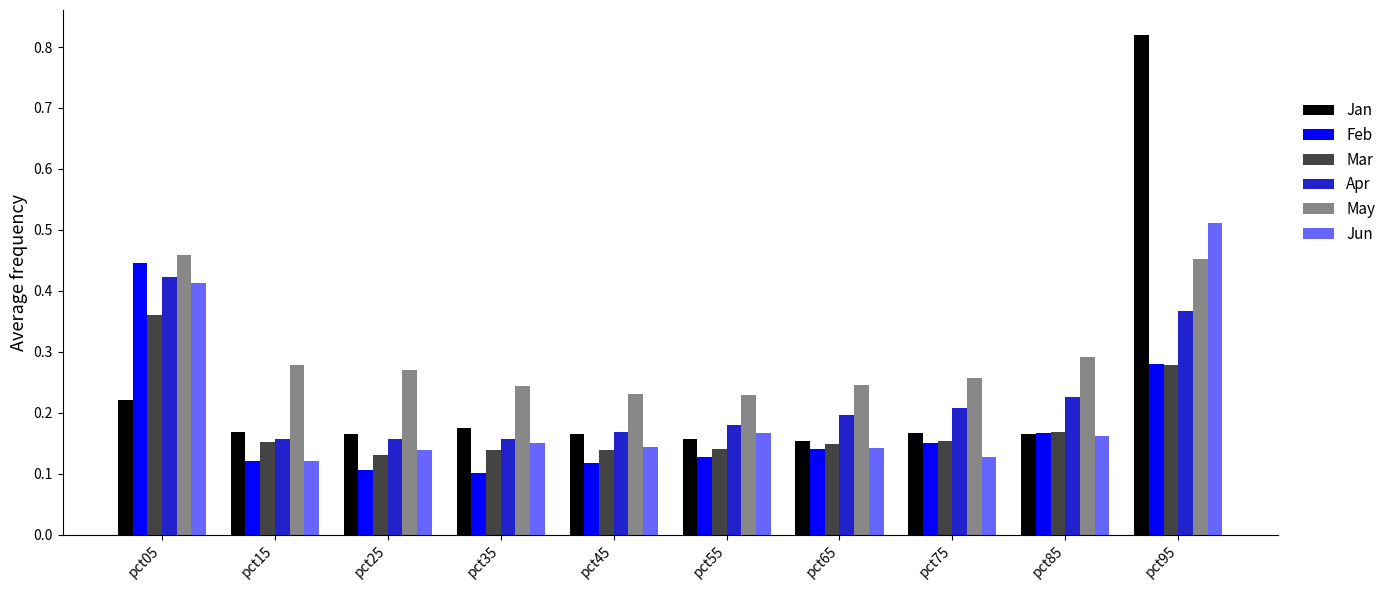

What is the sum of all Mar values?

1.8